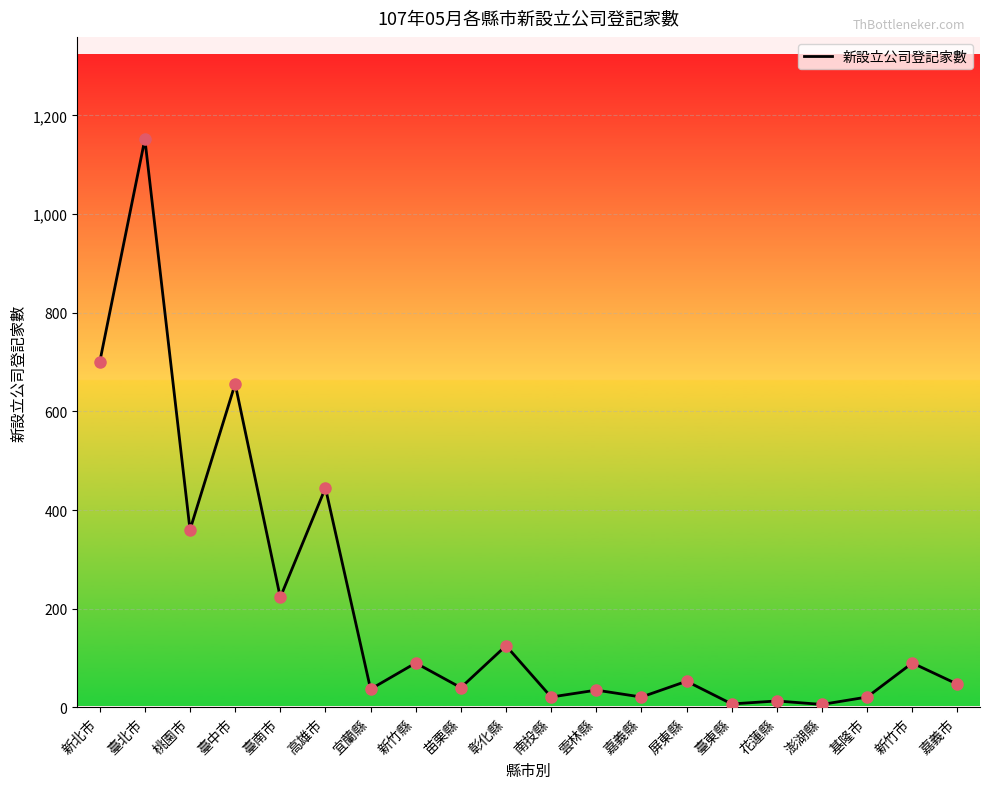

What is the change in value from 新北市 to 臺南市?

-477